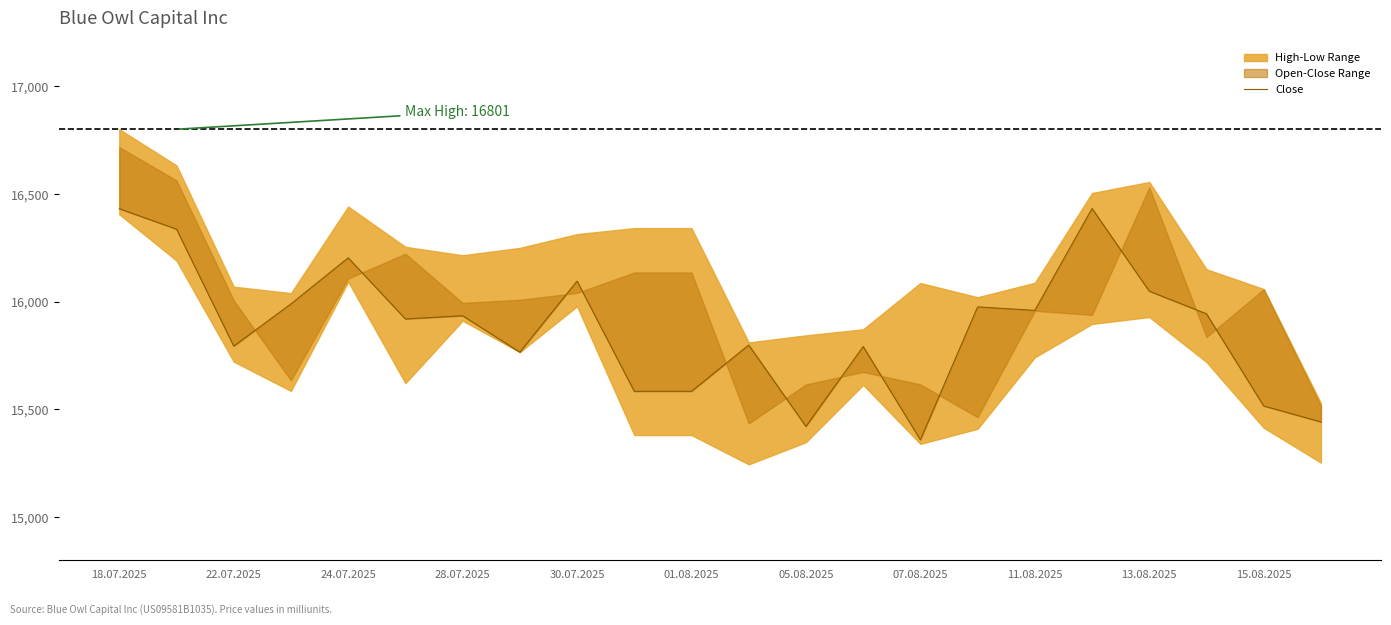

How many lines are shown in the chart?

1